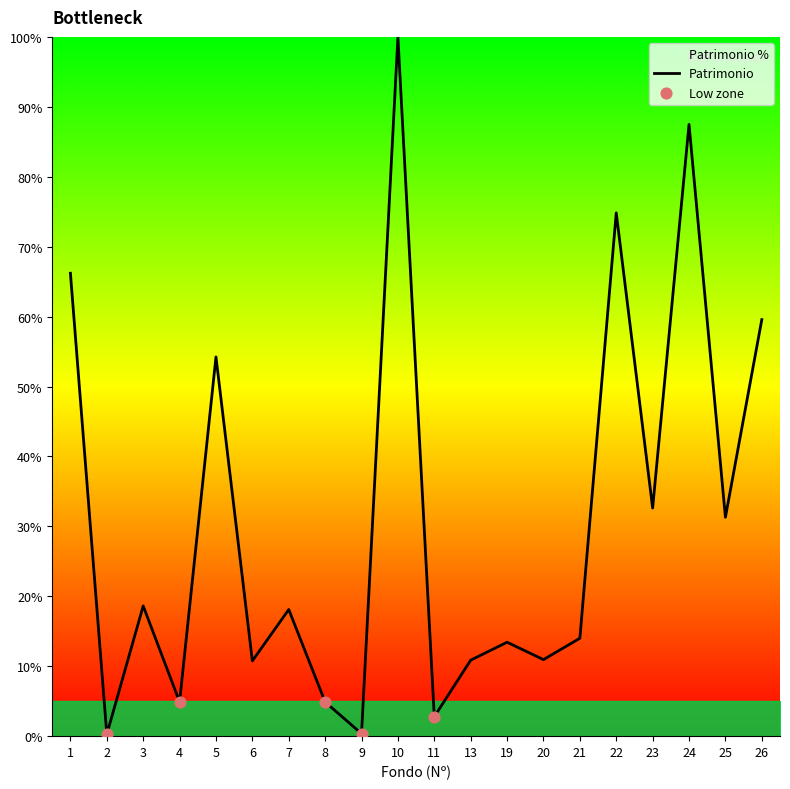

Which has a higher value, 13 or 8?

13